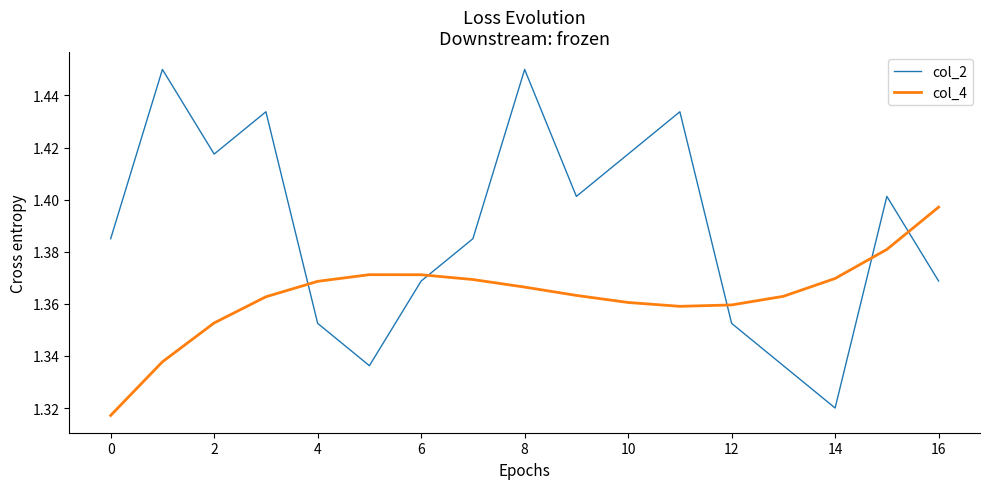

List the series in order of their overall mean, highest first.

col_2, col_4